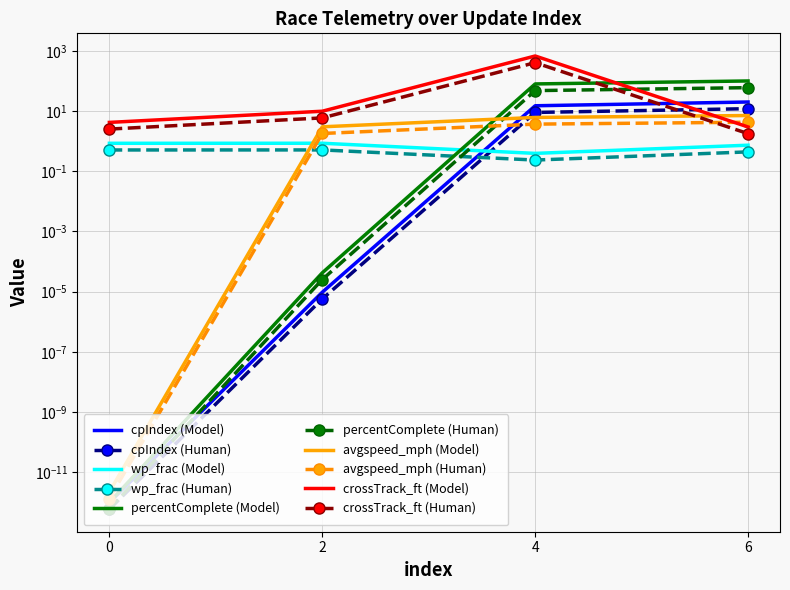

Where is cpIndex nearest to the value 10?

4